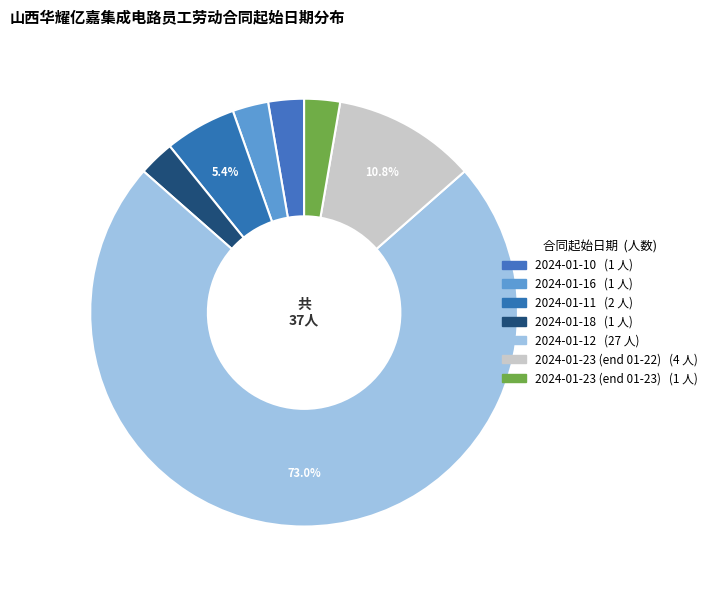

How many slices are in this pie chart?

7